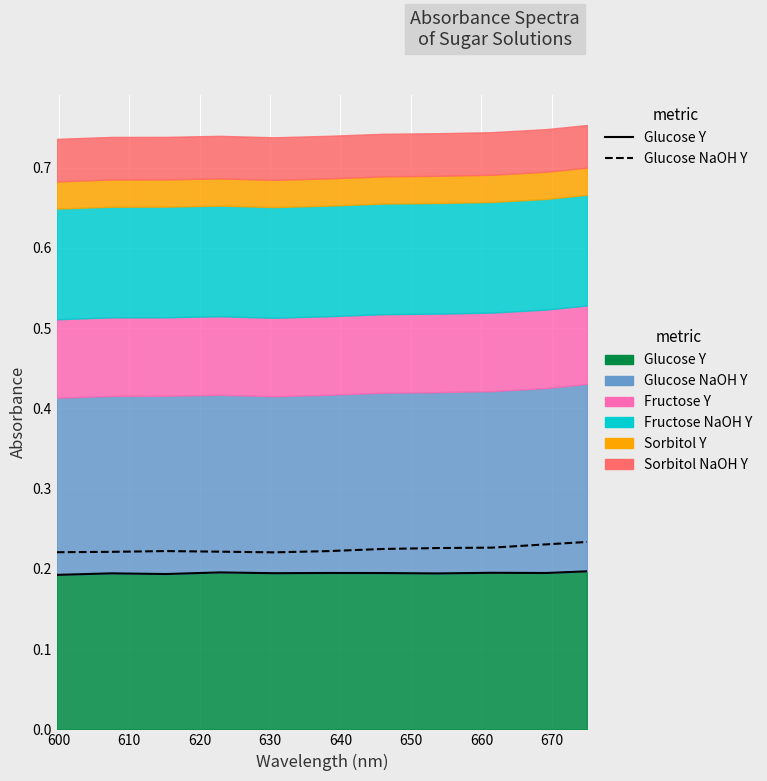

Is the value of Glucose NaOH Y at 620 greater than the value of Glucose Y at 660?

Yes